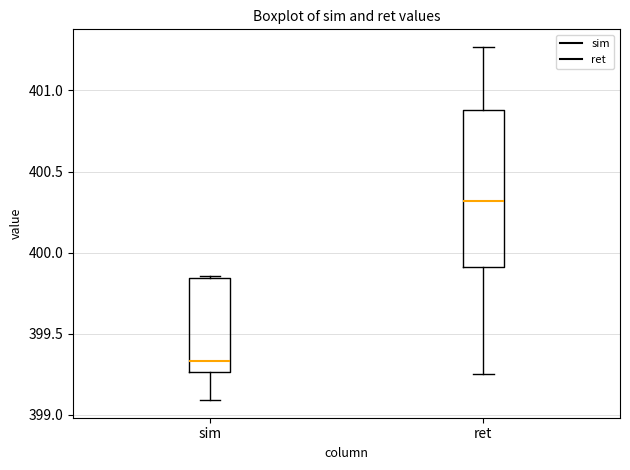

Where does the upper whisker of the box for ret end on the y-axis? The values are not printed on the chart, so give them approximately, as read against the axis.

401.25